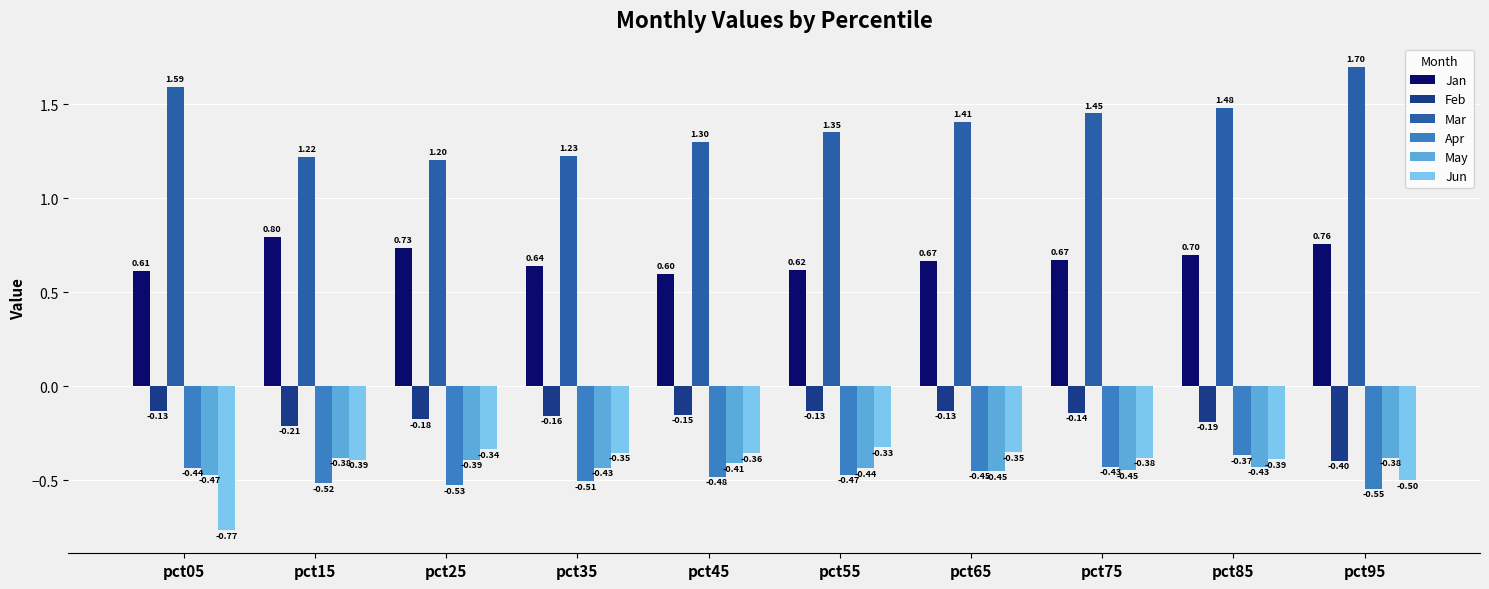

Rank the series by their maximum value, from lowest to highest.

May, Apr, Jun, Feb, Jan, Mar